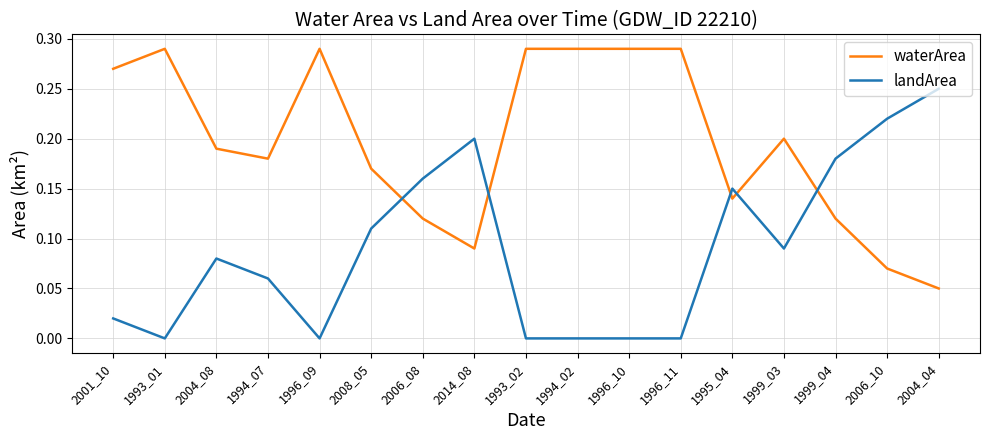

How many series are shown in this chart?

2